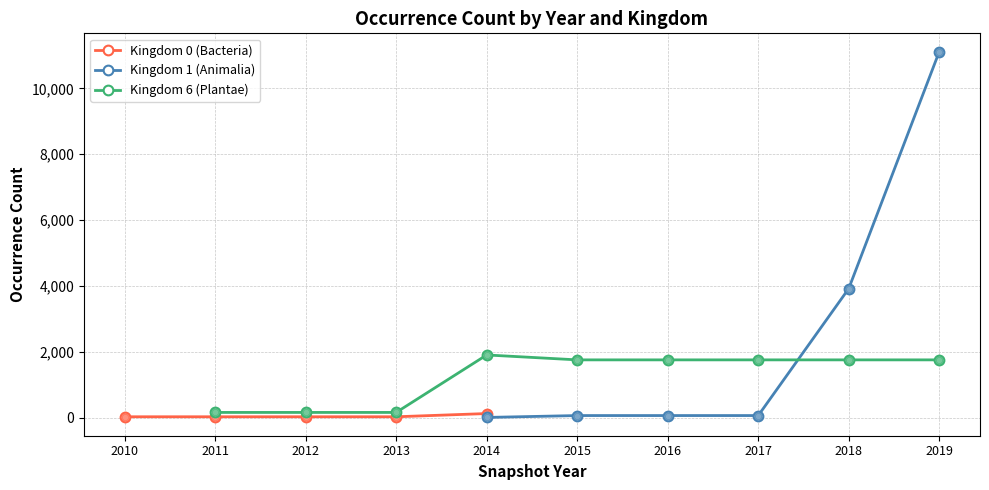

What is the value of the kingdom_1 point at the 6th from the left?

60